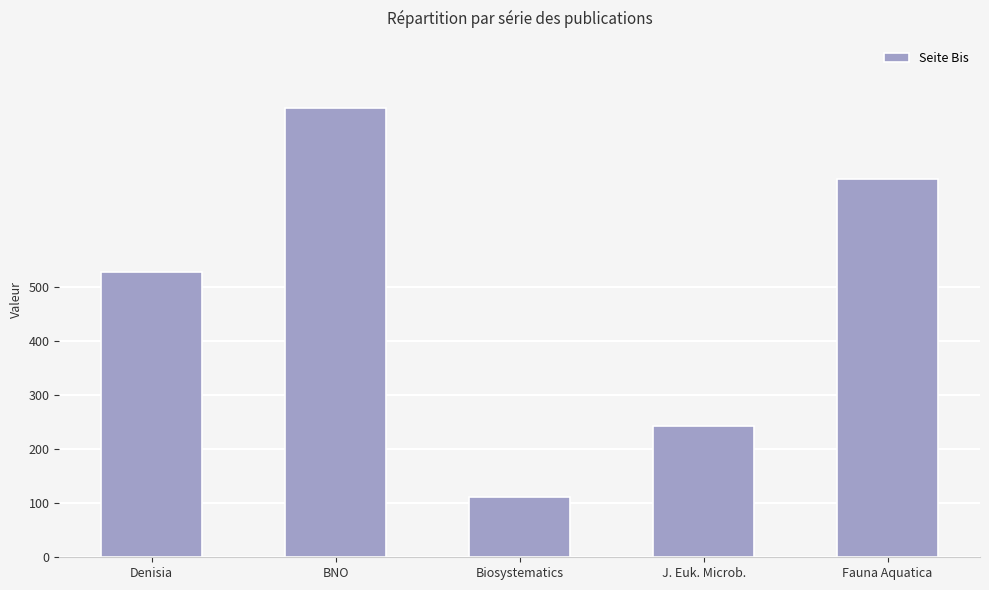

How many data points are less than 529?

2